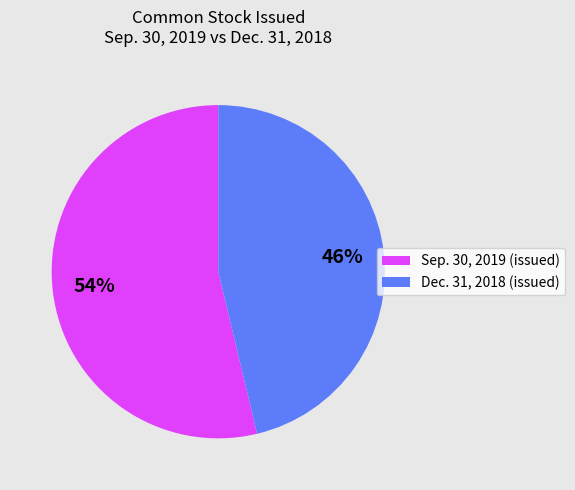

To the nearest percent, what is the combined percentage of Dec. 31, 2018 (issued) and Sep. 30, 2019 (issued)?

100%